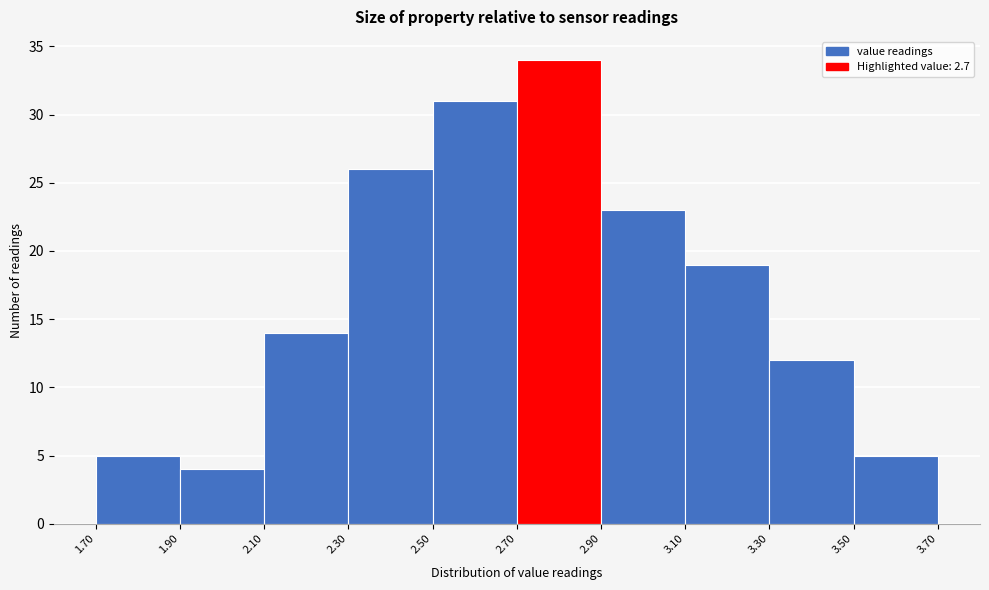

Reading left to right, transcribe this chart: for each bar, give the range it covers on the x-axis and its height. The values are not printed on the chart, so give them approximately, as read against the axis.

1.70 to 1.90: 5
1.90 to 2.10: 4
2.10 to 2.30: 14
2.30 to 2.50: 26
2.50 to 2.70: 31
2.70 to 2.90: 34
2.90 to 3.10: 23
3.10 to 3.30: 19
3.30 to 3.50: 12
3.50 to 3.70: 5